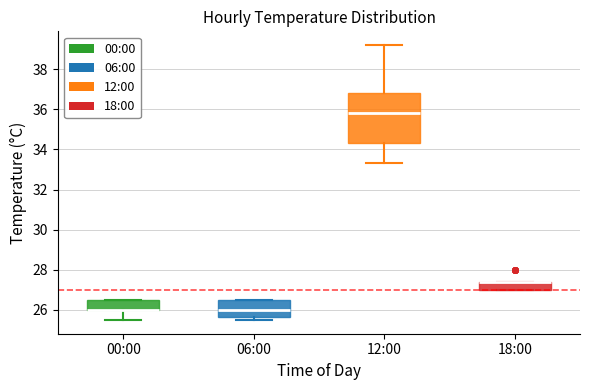

Which box is the tallest, from its lower edge to its upper edge?

12:00